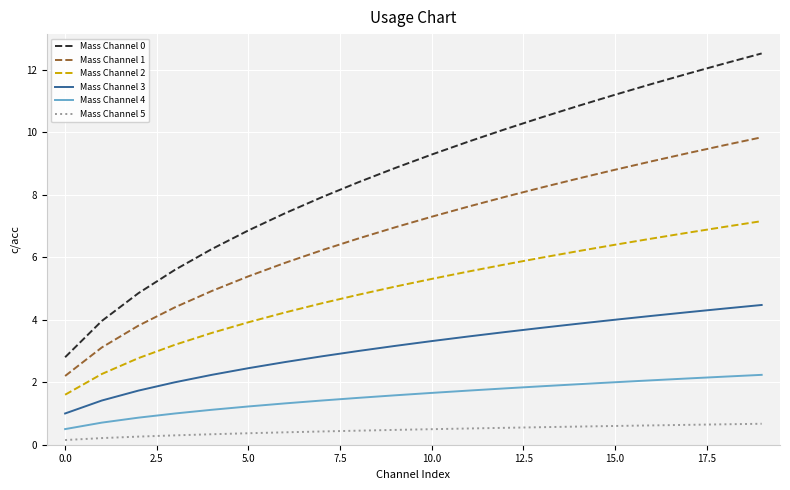

Is this an area chart (filled region under the line)?

No